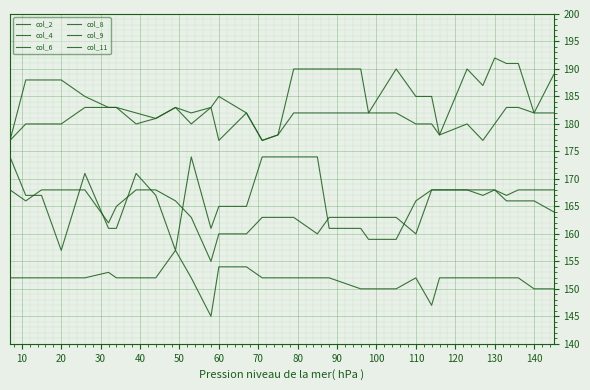

The value of col_9 at 19 is 116. True or false?

False